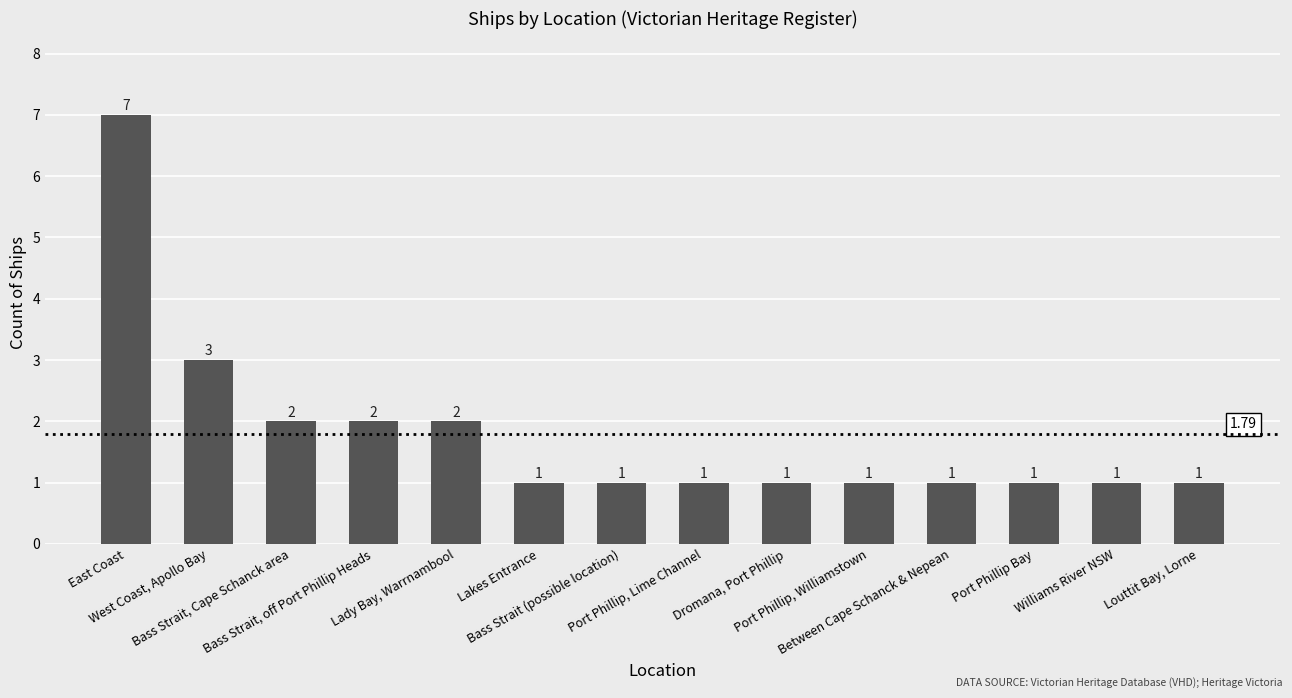

What is the minimum value shown in the chart?

1